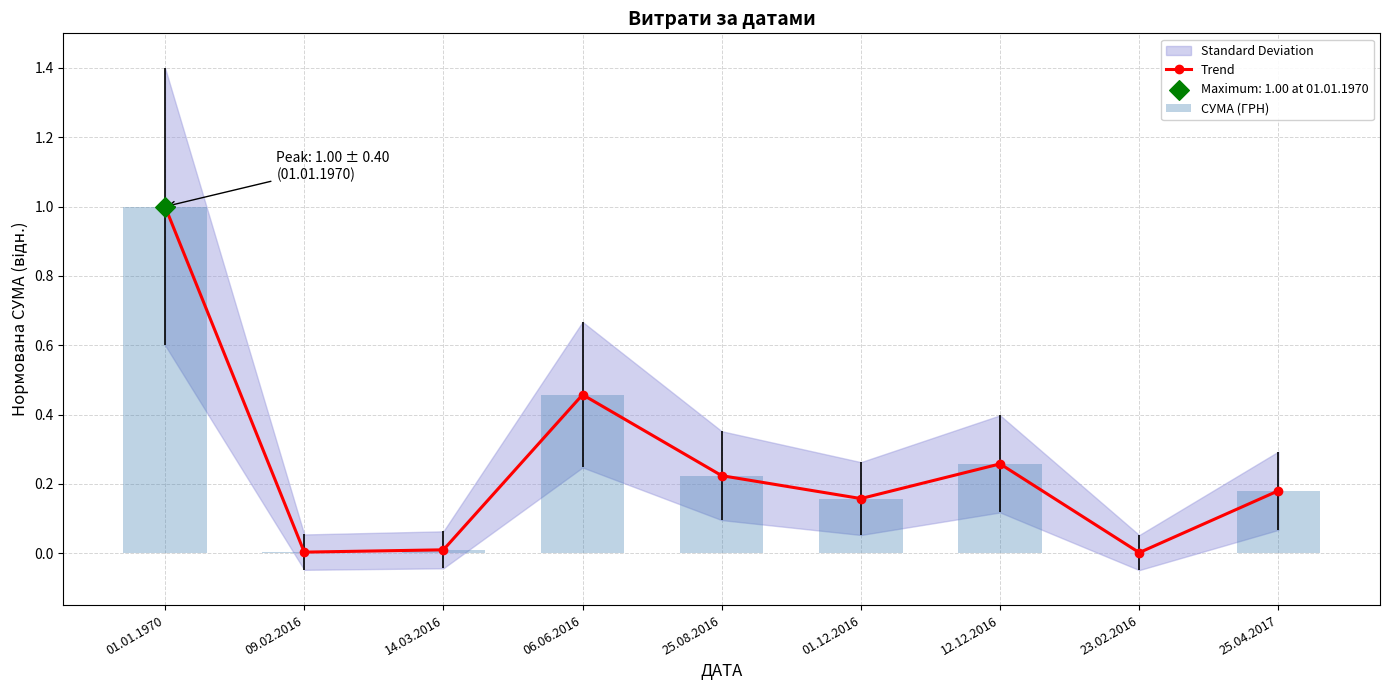

Is the value of Trend at 14.03.2016 greater than the value of СУМА (ГРН) at 01.01.1970?

No